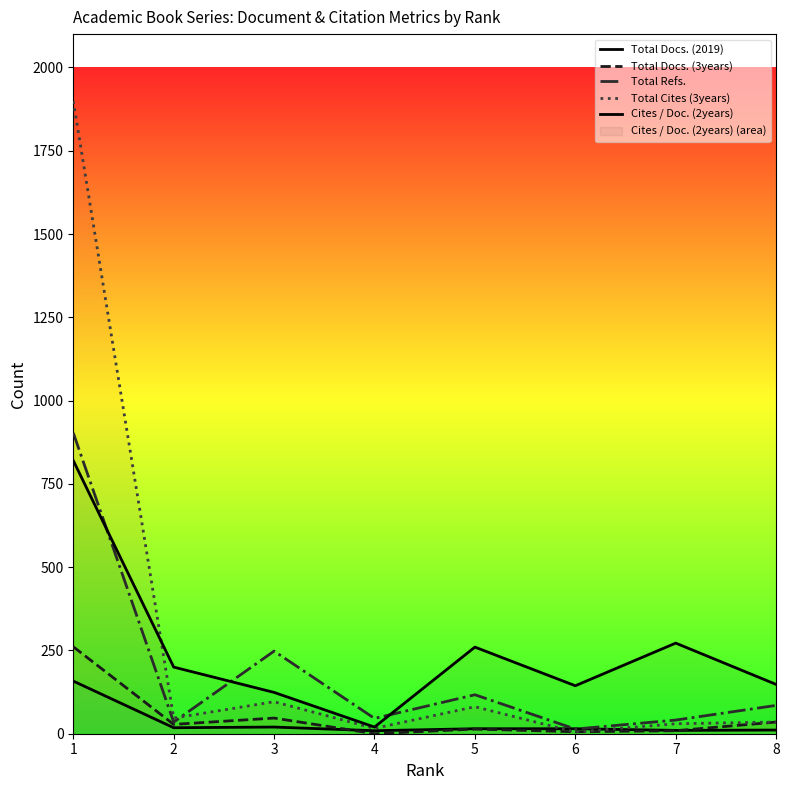

How many times do Total Cites (3years) and Total Refs. cross each other?

1